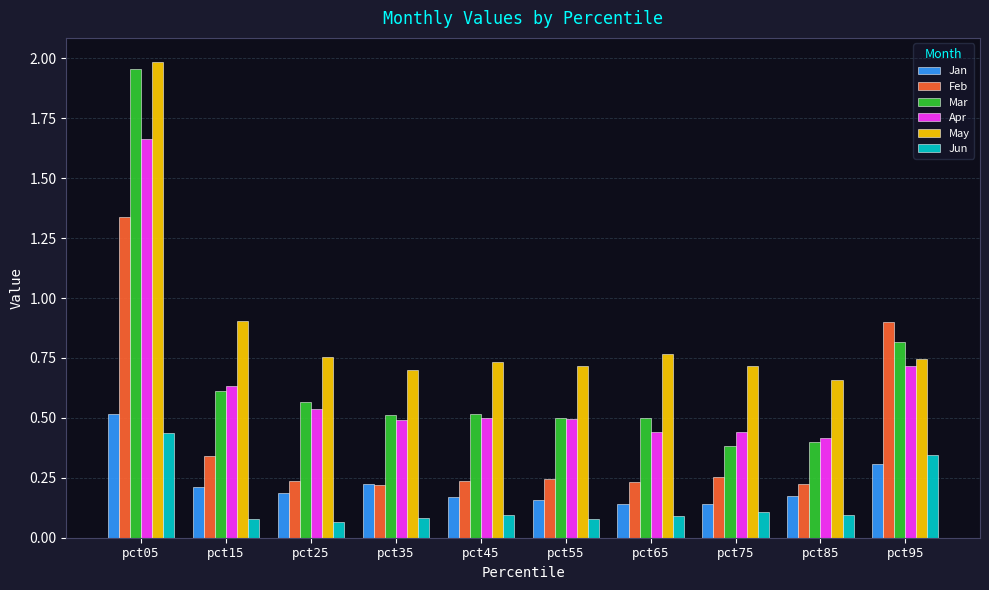

Which category has the highest value across all series?

pct05